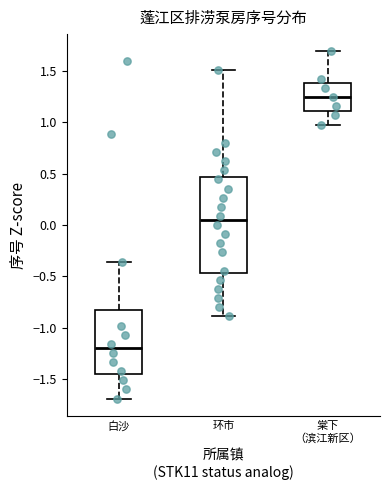

Reading left to right, read every box against the y-axis: the position of its median line, the range the box covers, and the ends of its whiskers. The values are not printed on the chart, so give them approximately, as read against the axis.

白沙: median -1.20, box -1.45 to -0.80, whiskers -1.70 to -0.35
环市: median 0.05, box -0.45 to 0.45, whiskers -0.90 to 1.50
棠下 （滨江新区）: median 1.25, box 1.10 to 1.40, whiskers 1.00 to 1.70